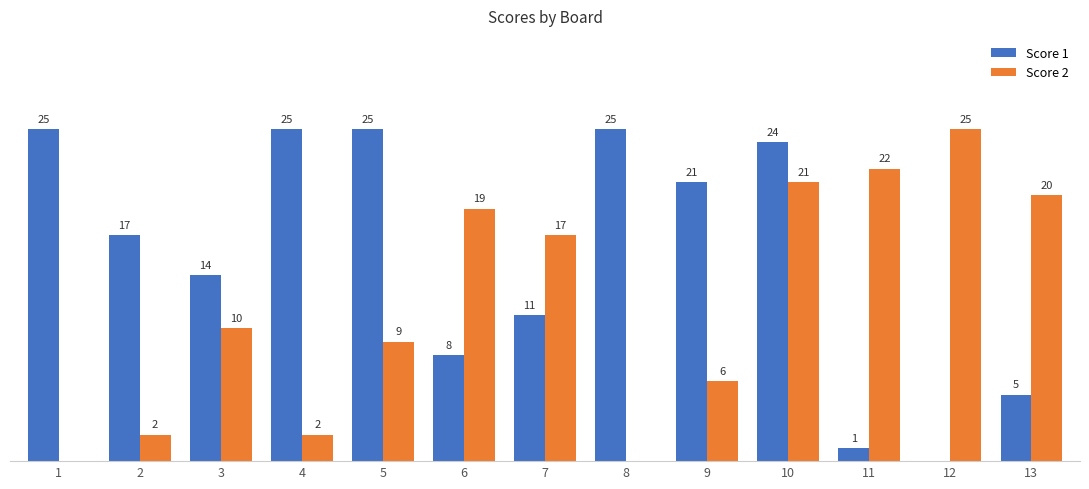

Which series has the largest total across all categories?

Score 1